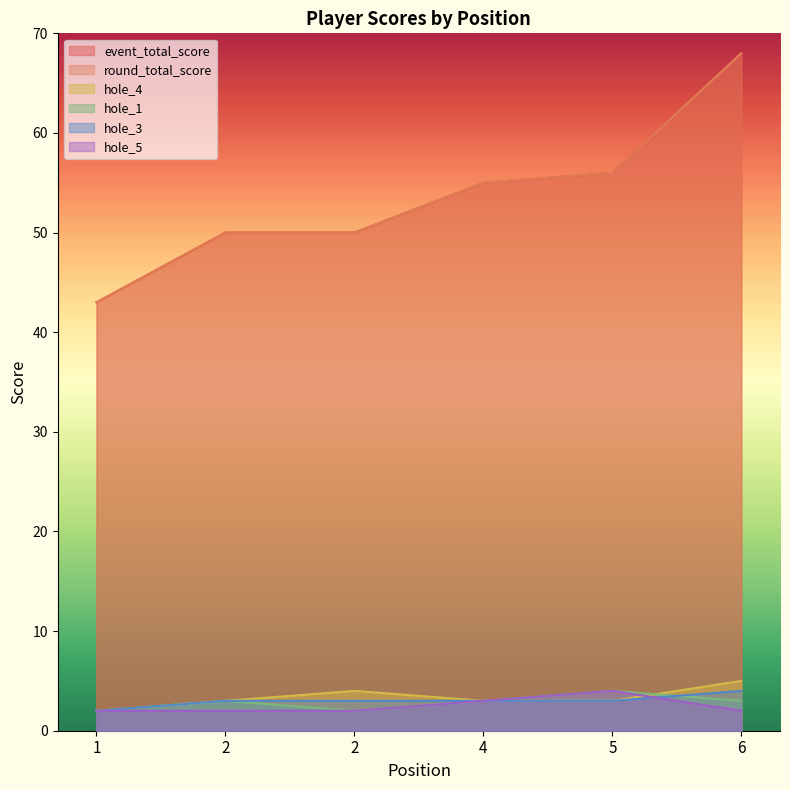

Does the chart display data point markers on the line(s)?

No